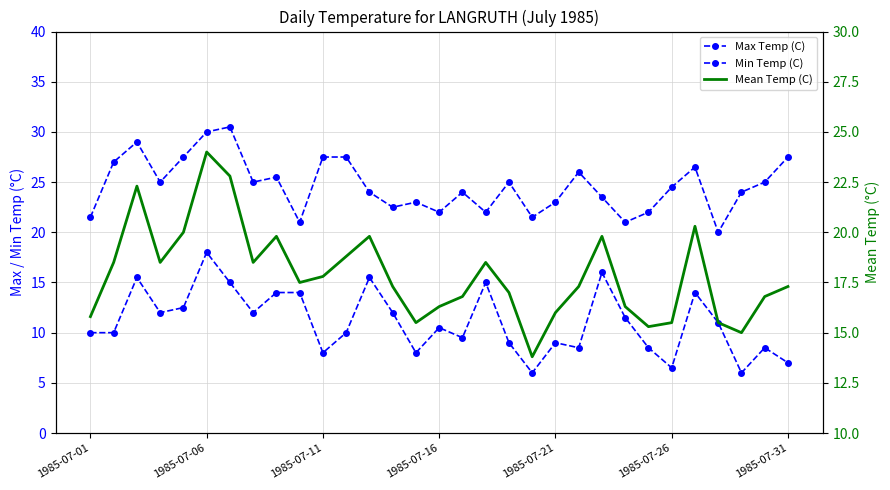

At how many categories does at least one series exceed 8?

31